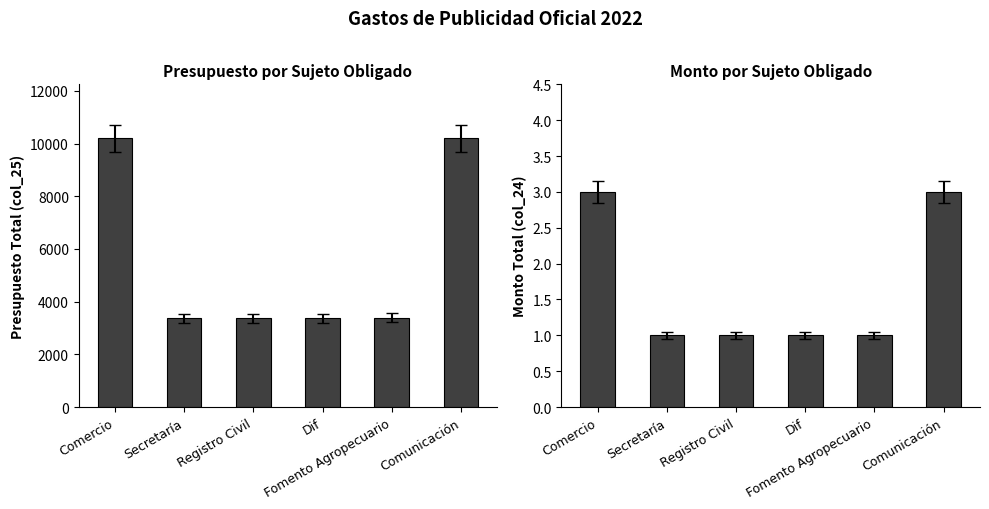

What position from the right is Fomento Agropecuario?

2